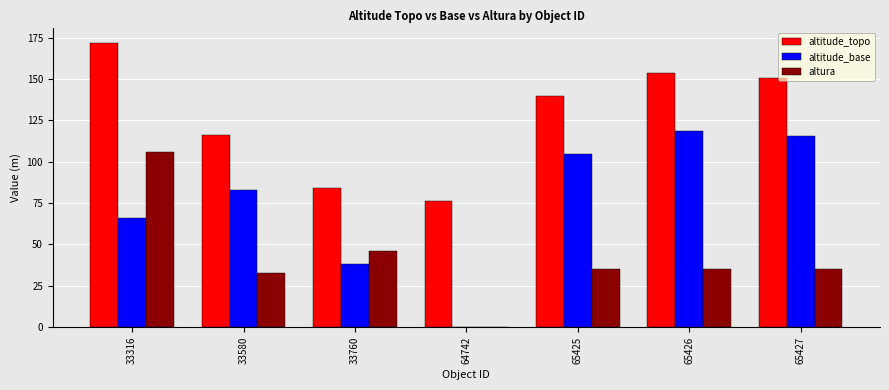

How many groups of bars are there?

7